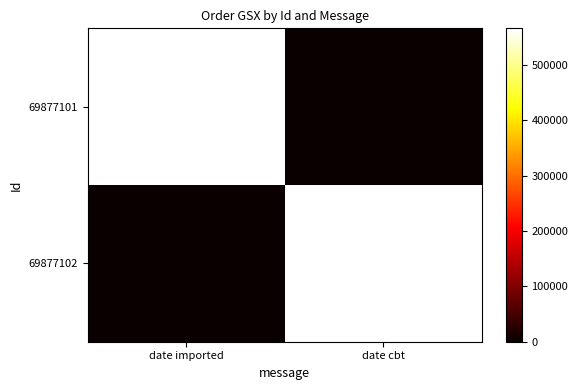

The value of 69877102 at date cbt is 273273. True or false?

False